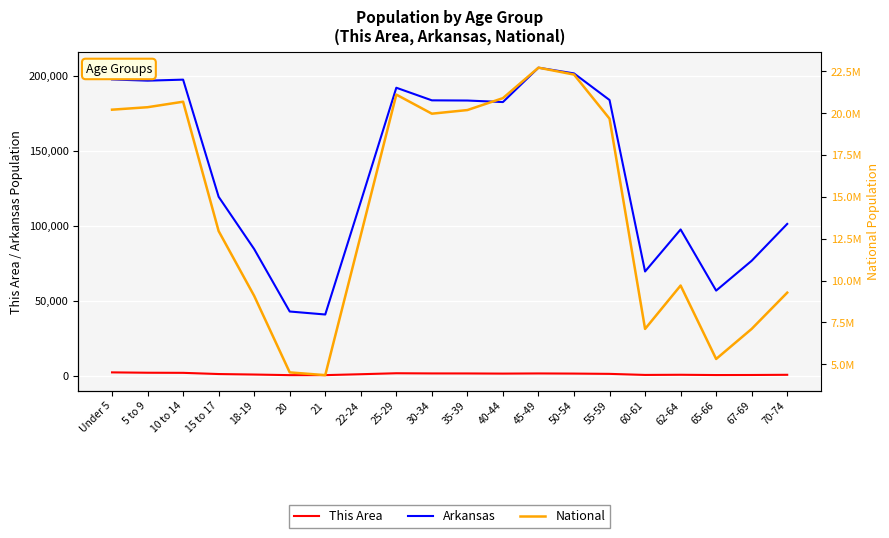

Rank the series at 5 to 9 from lowest to highest value.

This Area, Arkansas, National